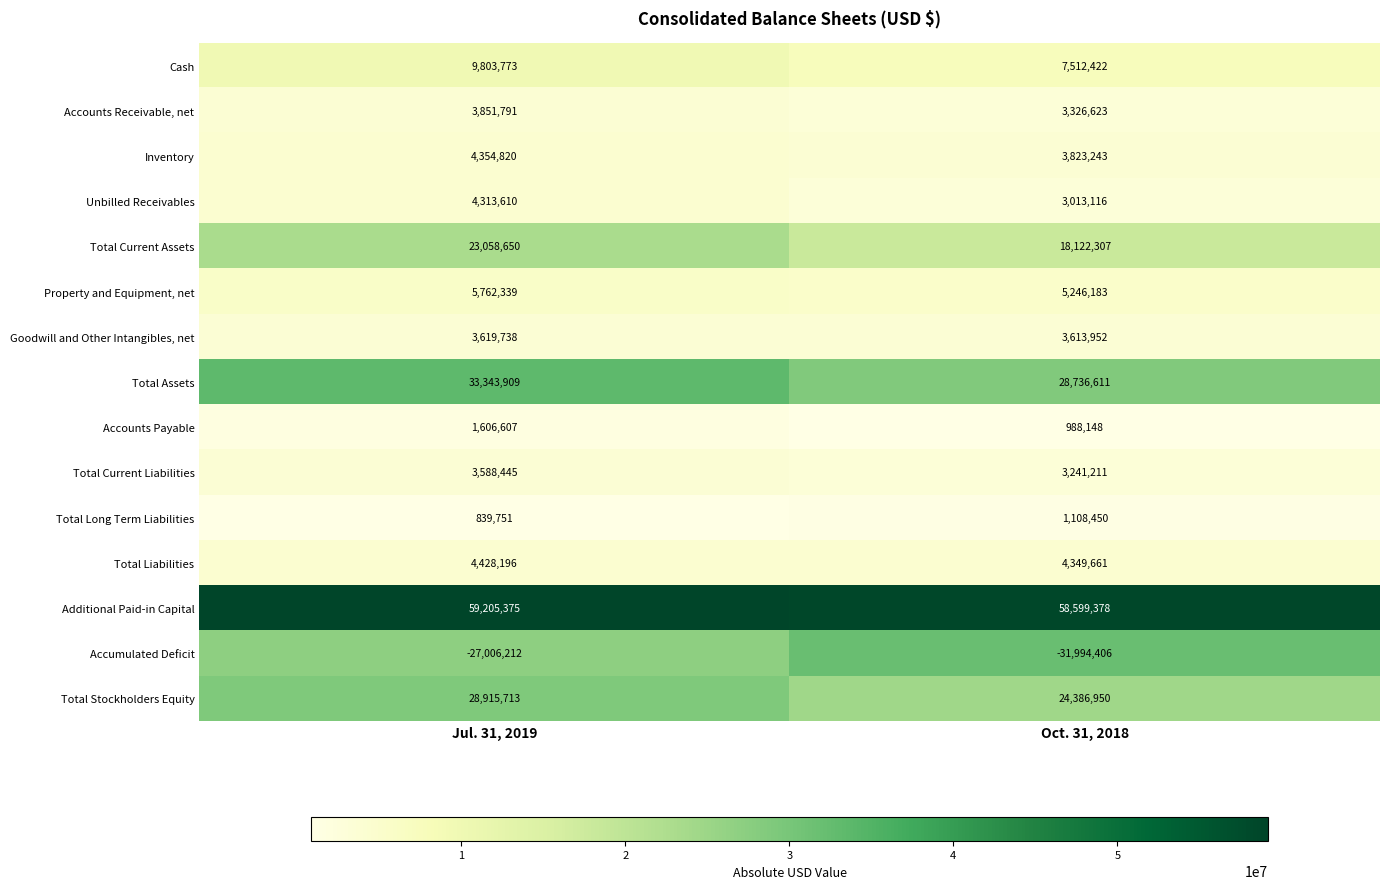

What is the sum of all Cash values?

17316195